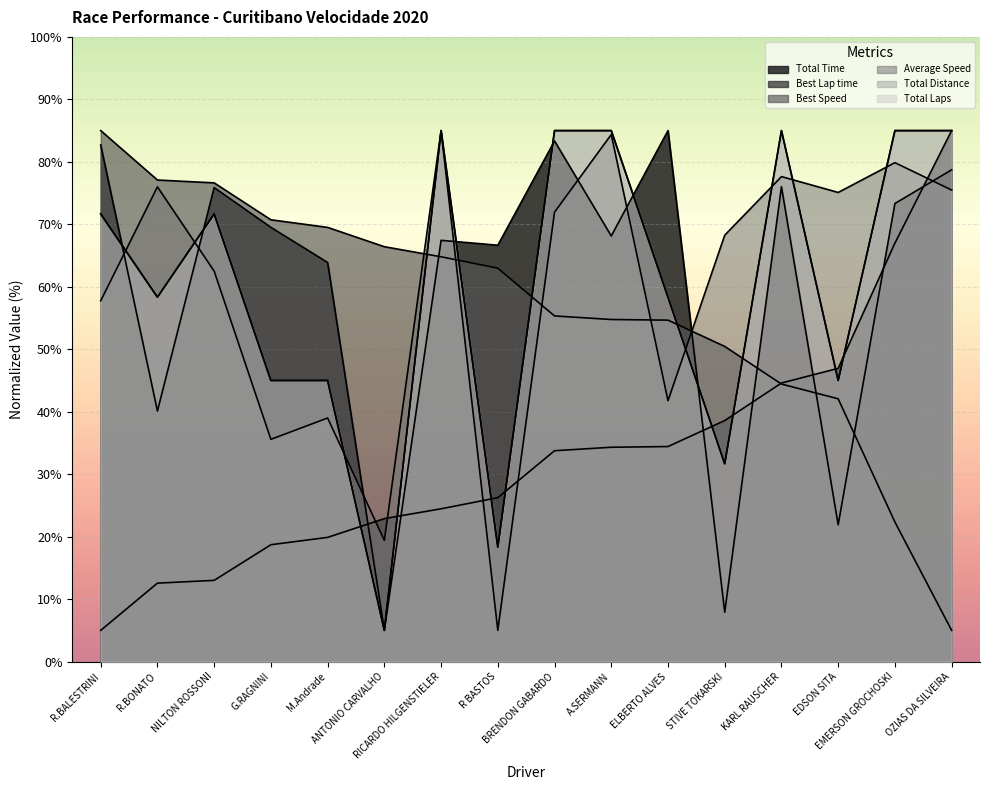

Where is the first local maximum for Total Laps?

NILTON ROSSONI